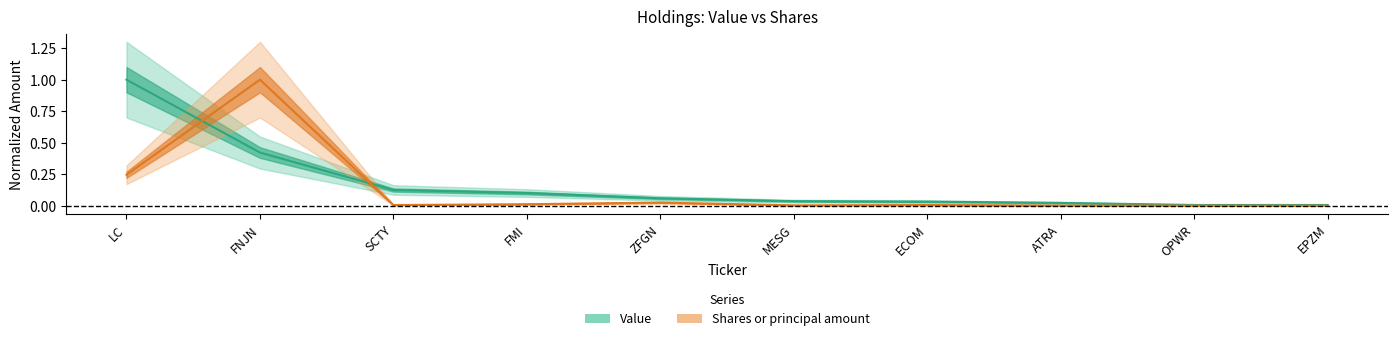

What is the label of the 5th point from the right?

MESG